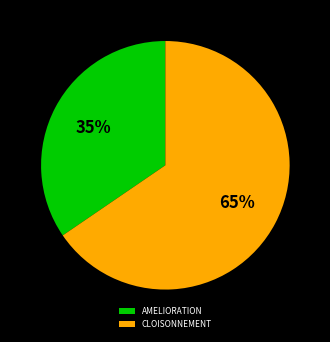

Is there a majority slice in this chart?

Yes